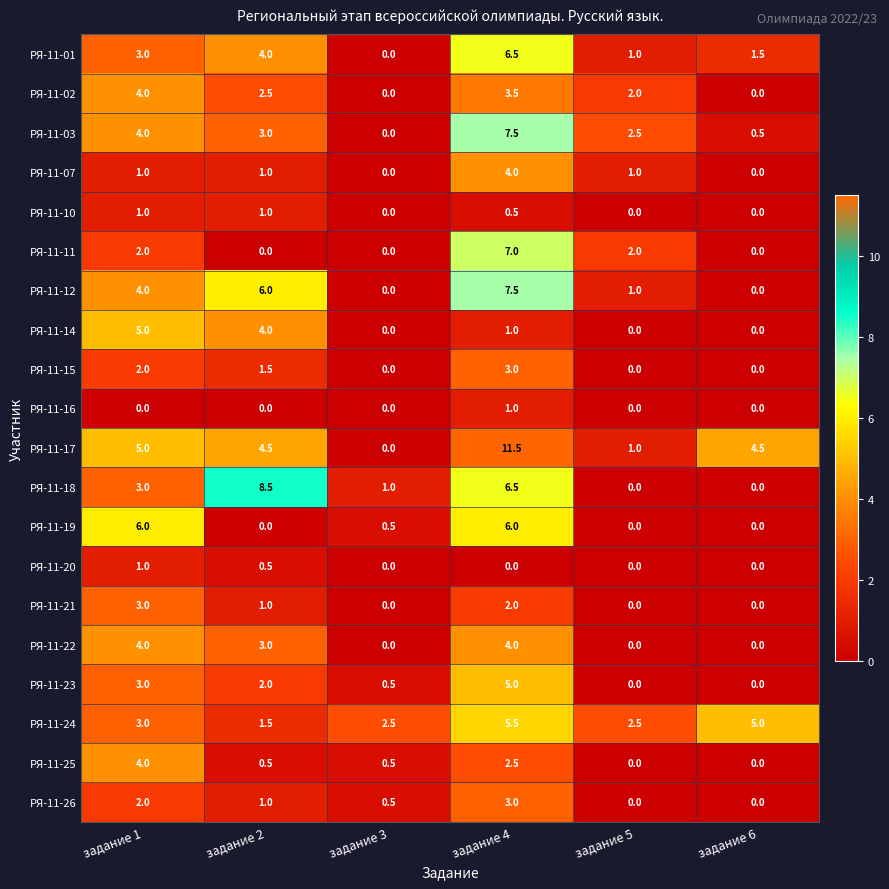

What is the difference between the highest and lowest values at задание 1?

6.0